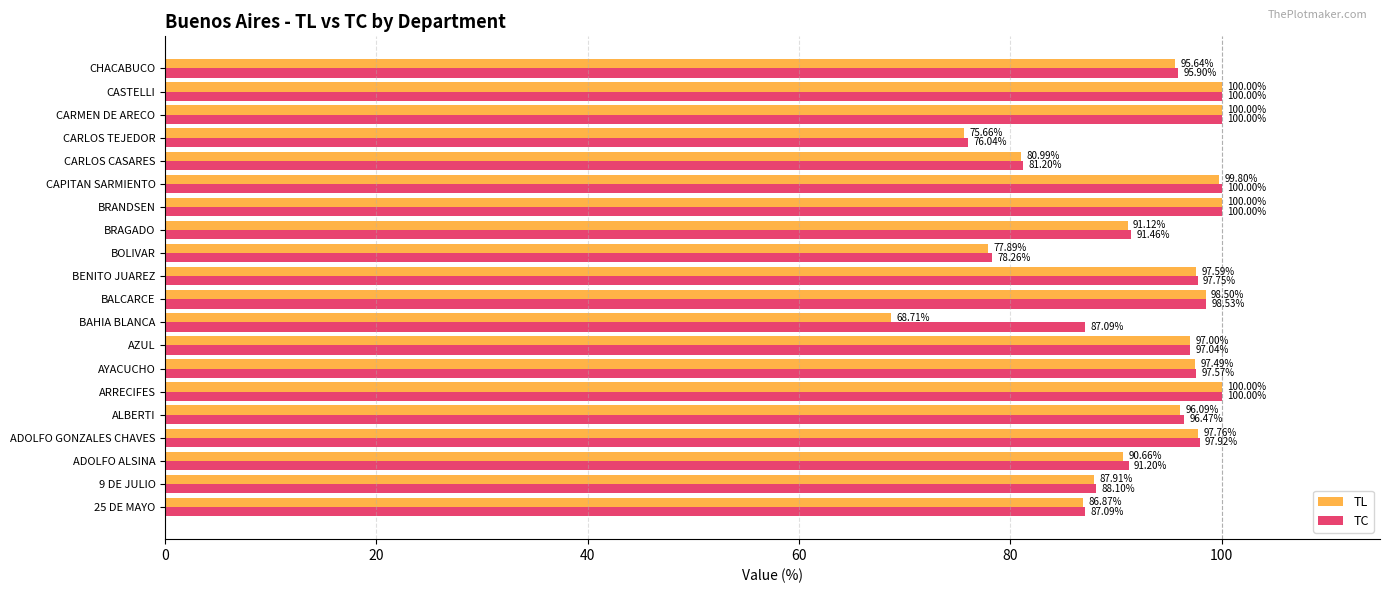

Is the value of TL at ADOLFO GONZALES CHAVES greater than the value of TC at BALCARCE?

No